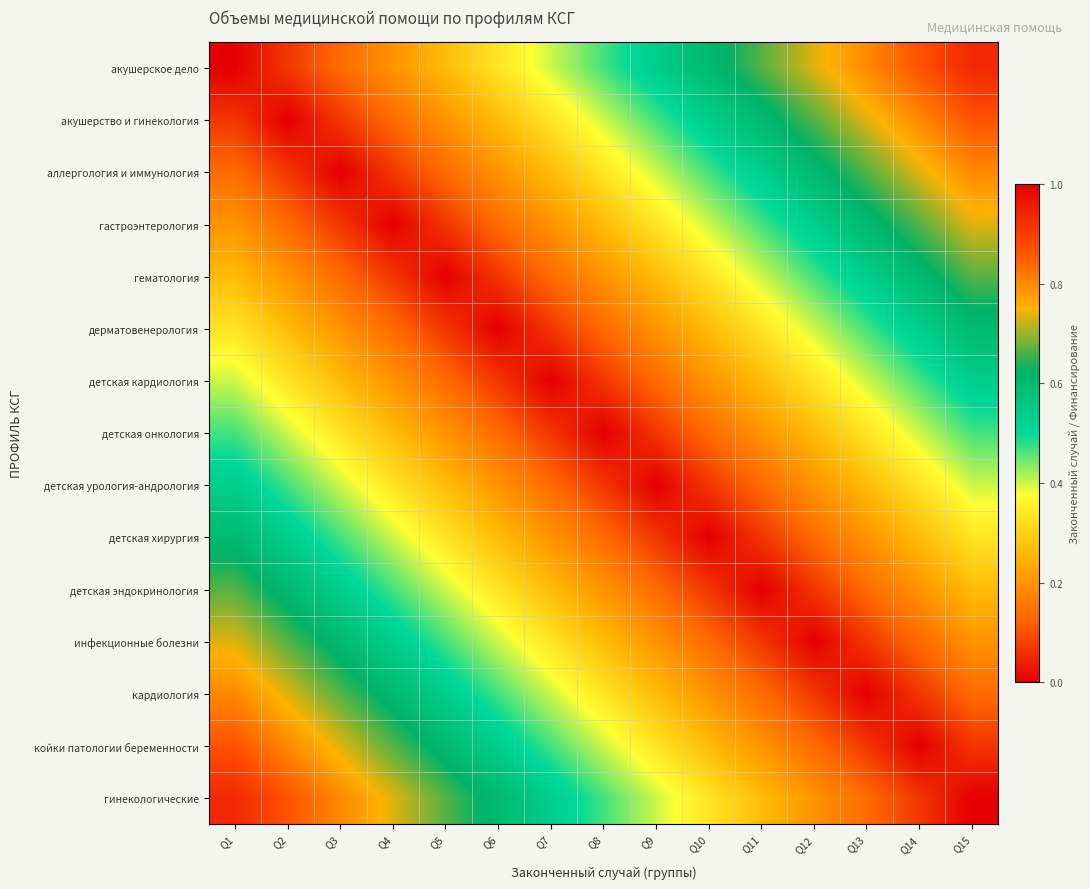

How many data points does each series have?

15